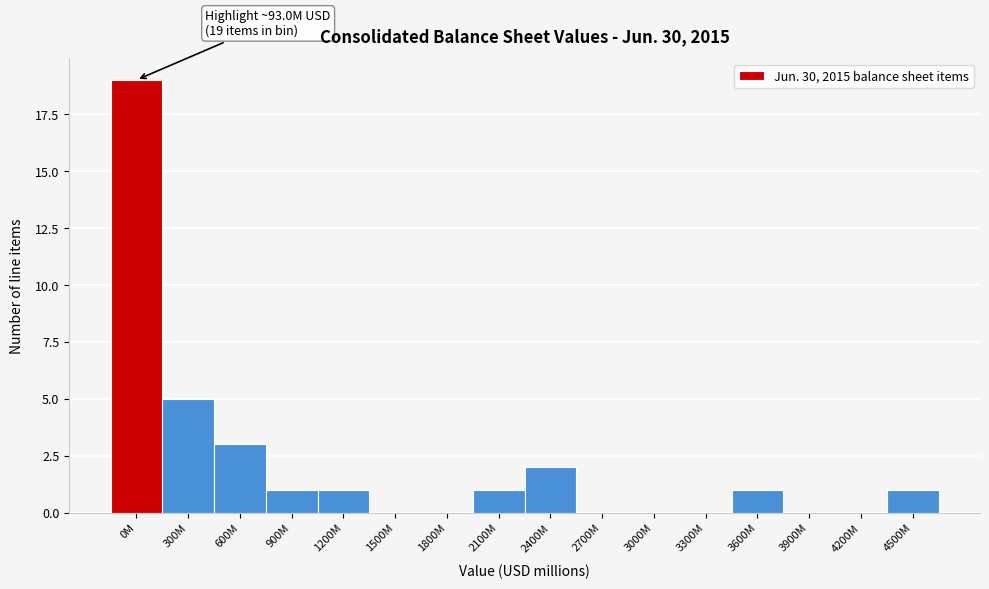

Reading left to right, what are all the values shown in this chart?

0M=19	300M=5	600M=3	900M=1	1200M=1	1500M=0	1800M=0	2100M=1	2400M=2	2700M=0	3000M=0	3300M=0	3600M=1	3900M=0	4200M=0	4500M=1